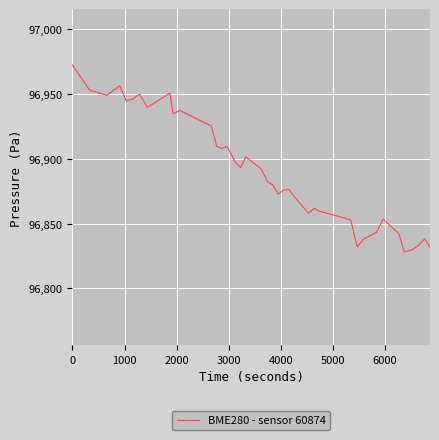

What is the difference between the maximum and minimum values?

144.1